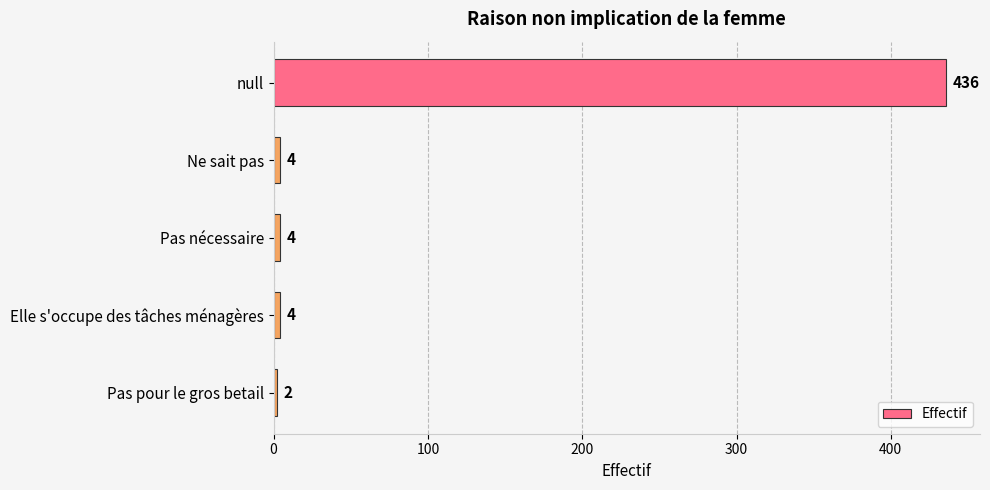

What is the sum of all values?

450